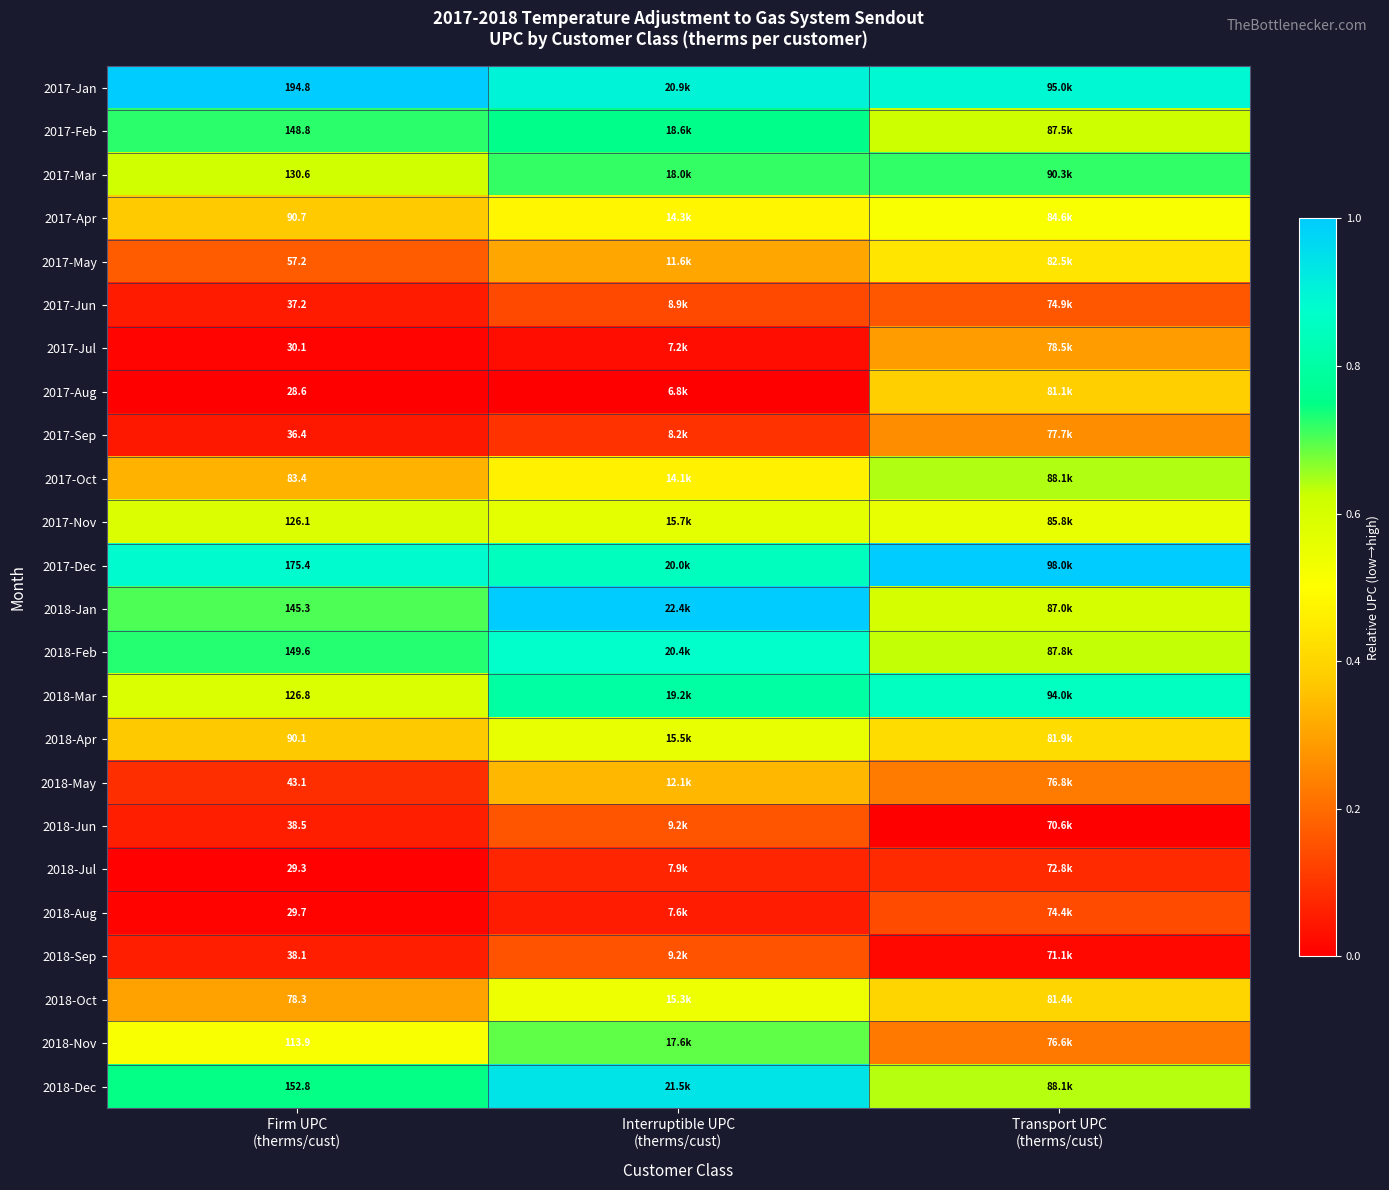

What is the difference between the maximum and minimum values in the 2018-Nov series?

0.5